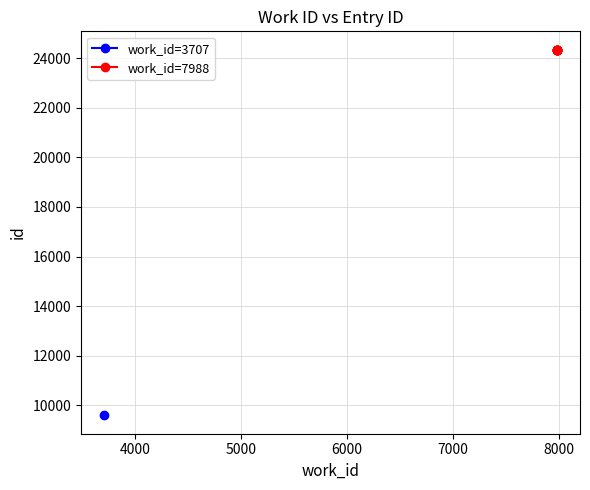

Does the chart have visible grid lines?

Yes